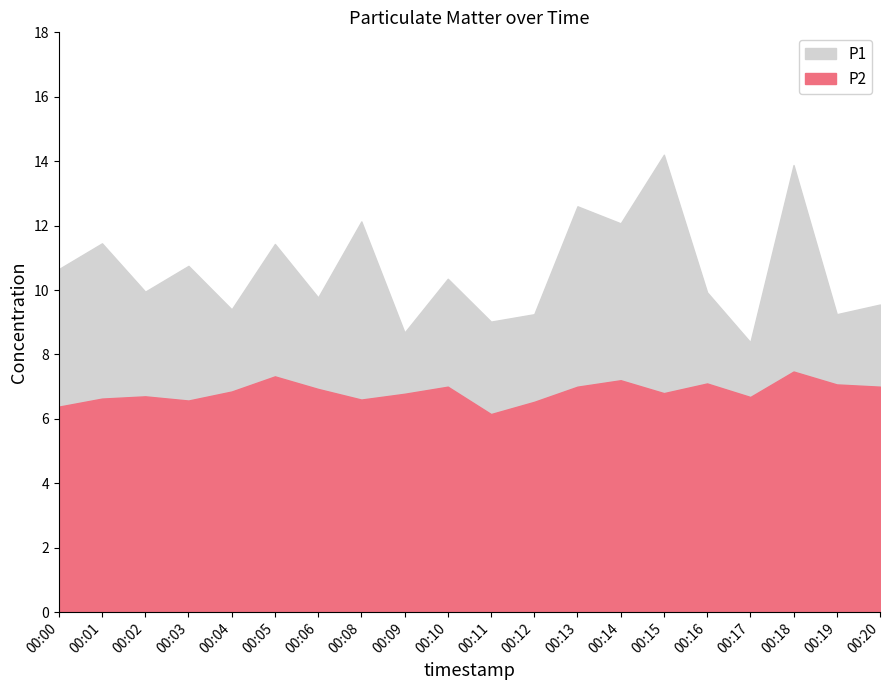

What is the difference between the second highest and second lowest values in the P1 series?

5.2